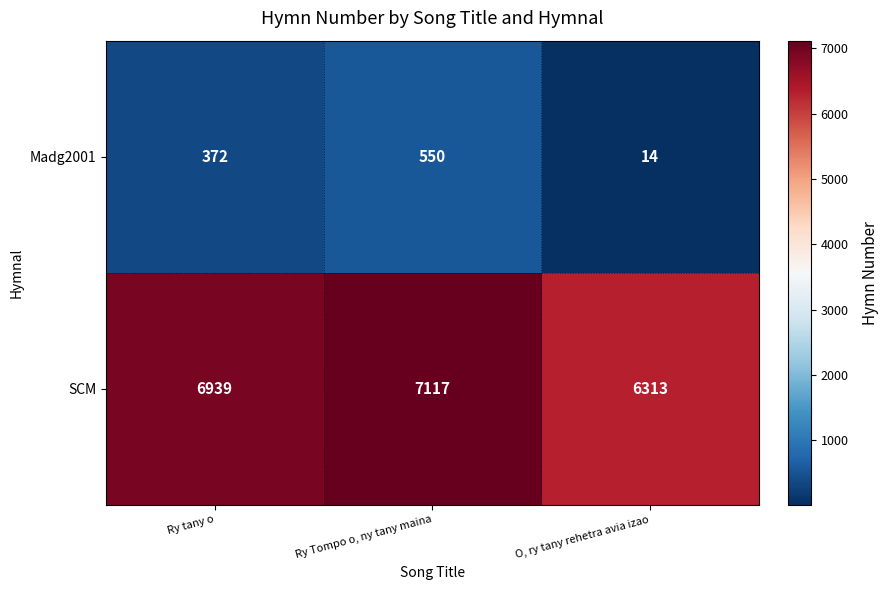

Which series has the widest spread of values?

SCM